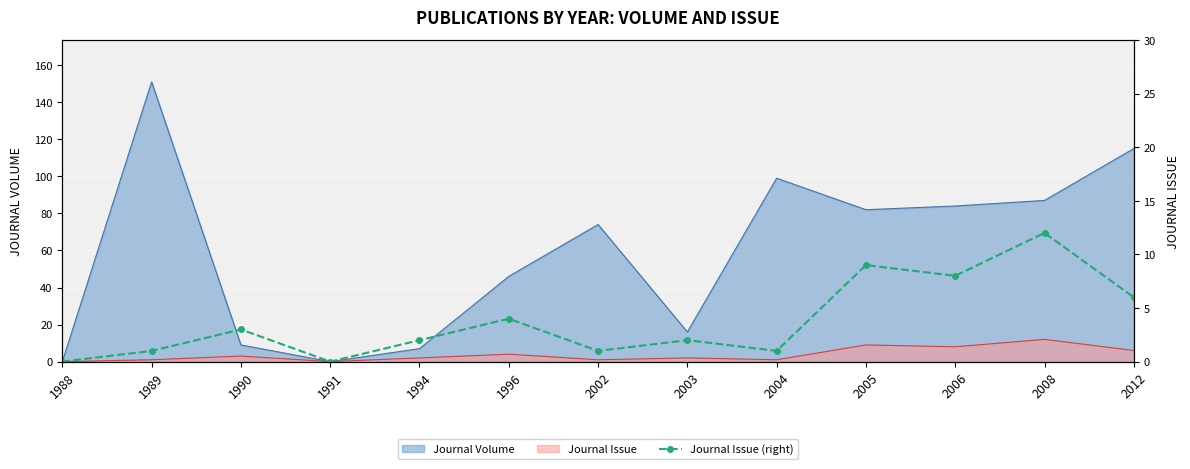

List the labels in order of value, smallest first.

1988, 1991, 1989, 2002, 2004, 1994, 2003, 1990, 1996, 2012, 2006, 2005, 2008